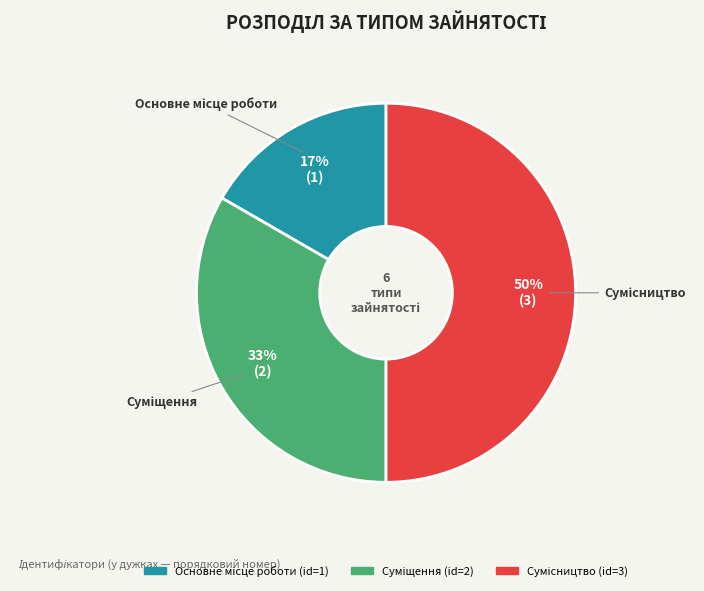

To the nearest percent, what is the difference between the largest and smallest slice percentages?

33%